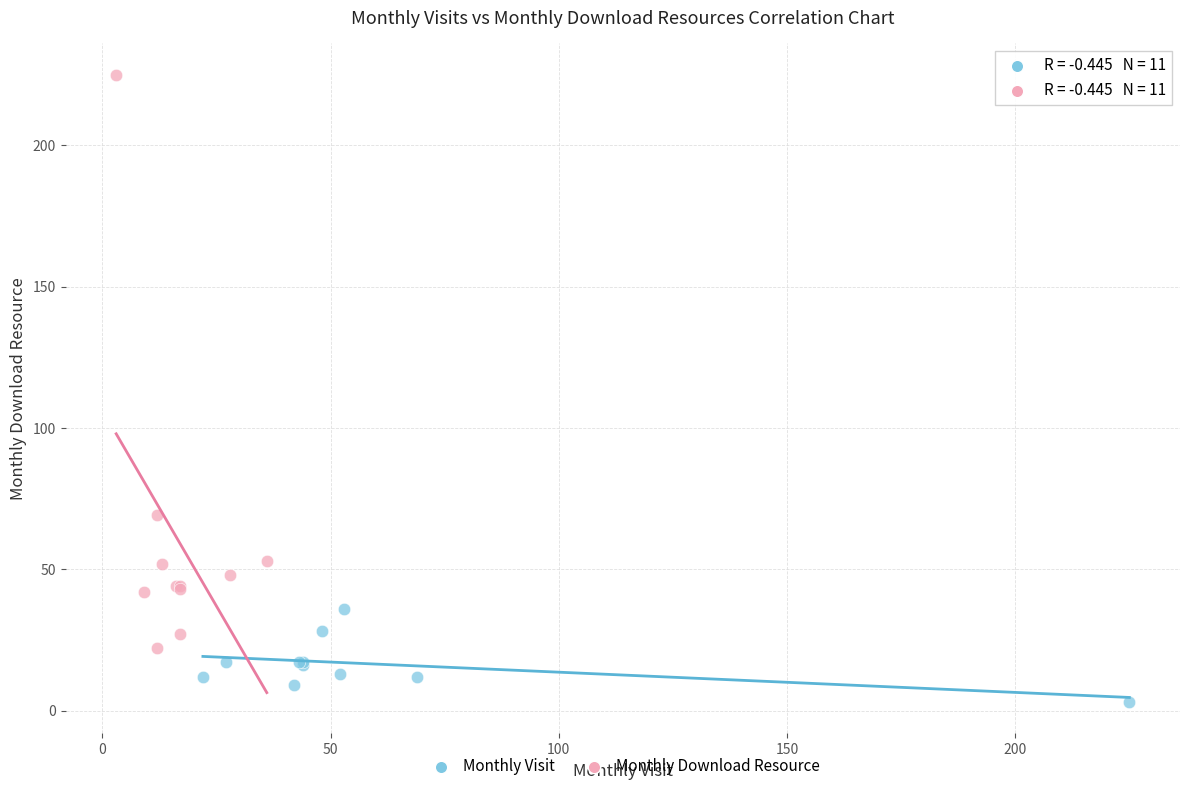

What are all the series names shown in the legend?

Monthly Visit, Monthly Download Resource